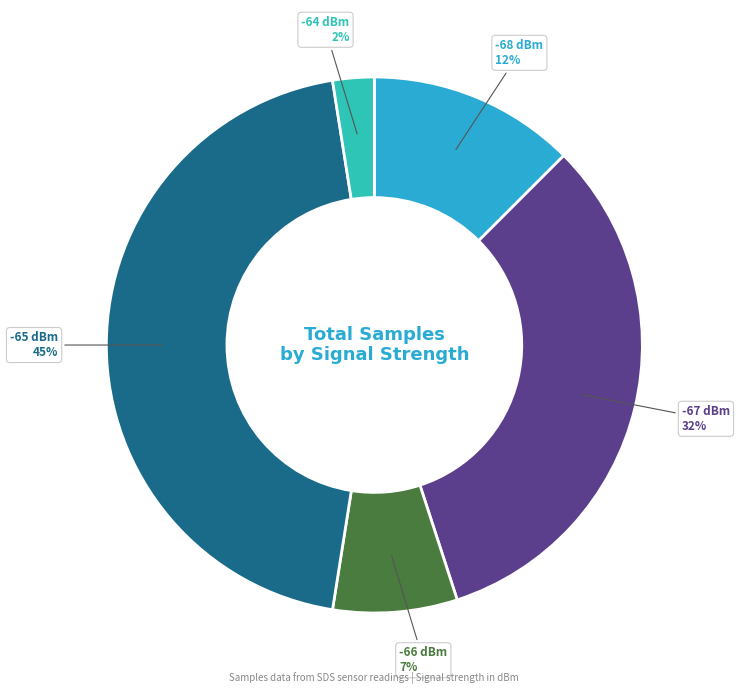

How many slices are in this pie chart?

5